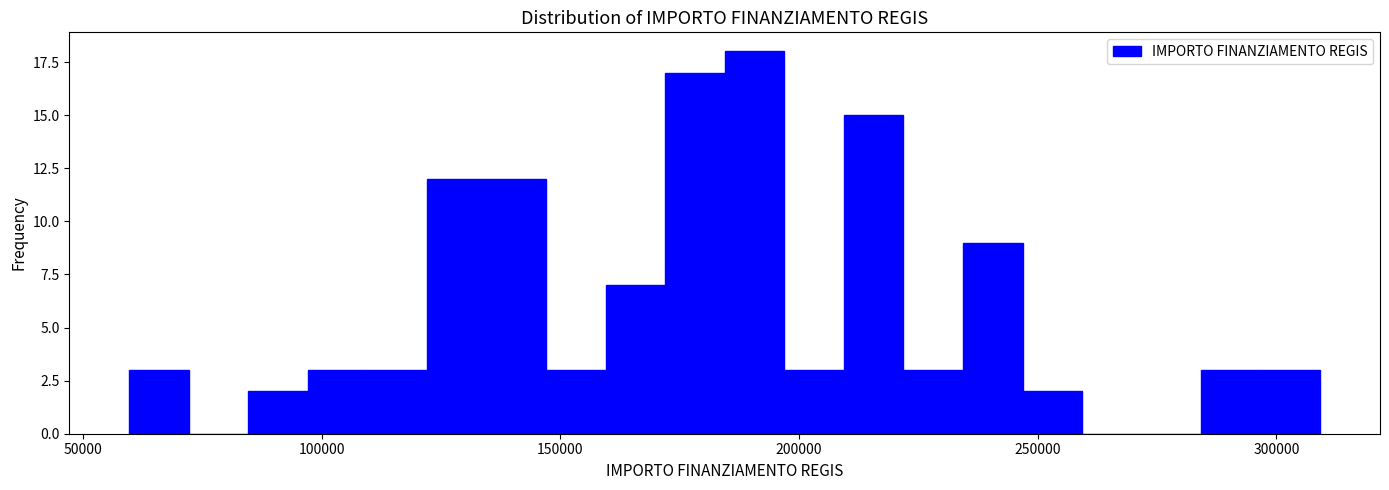

Read against the x-axis, roughly where is the centre of the tallest bar?

190000